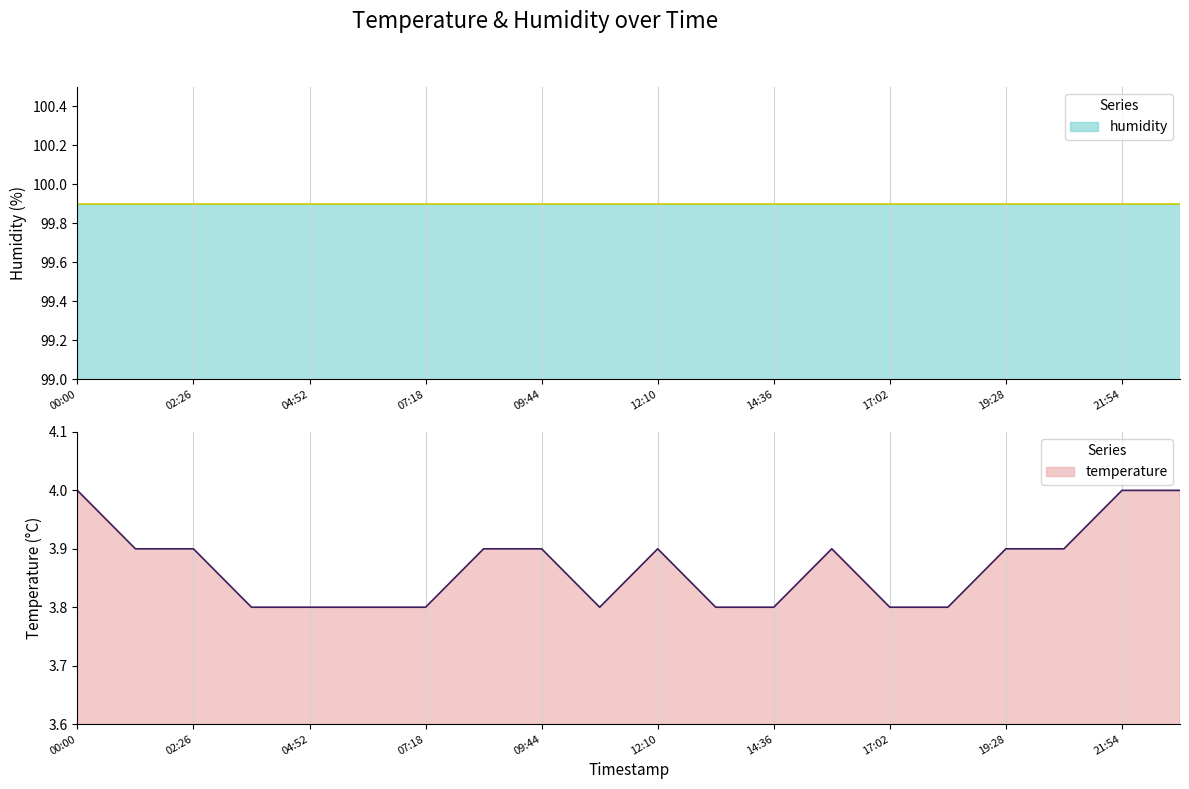

What is the average value?

3.9